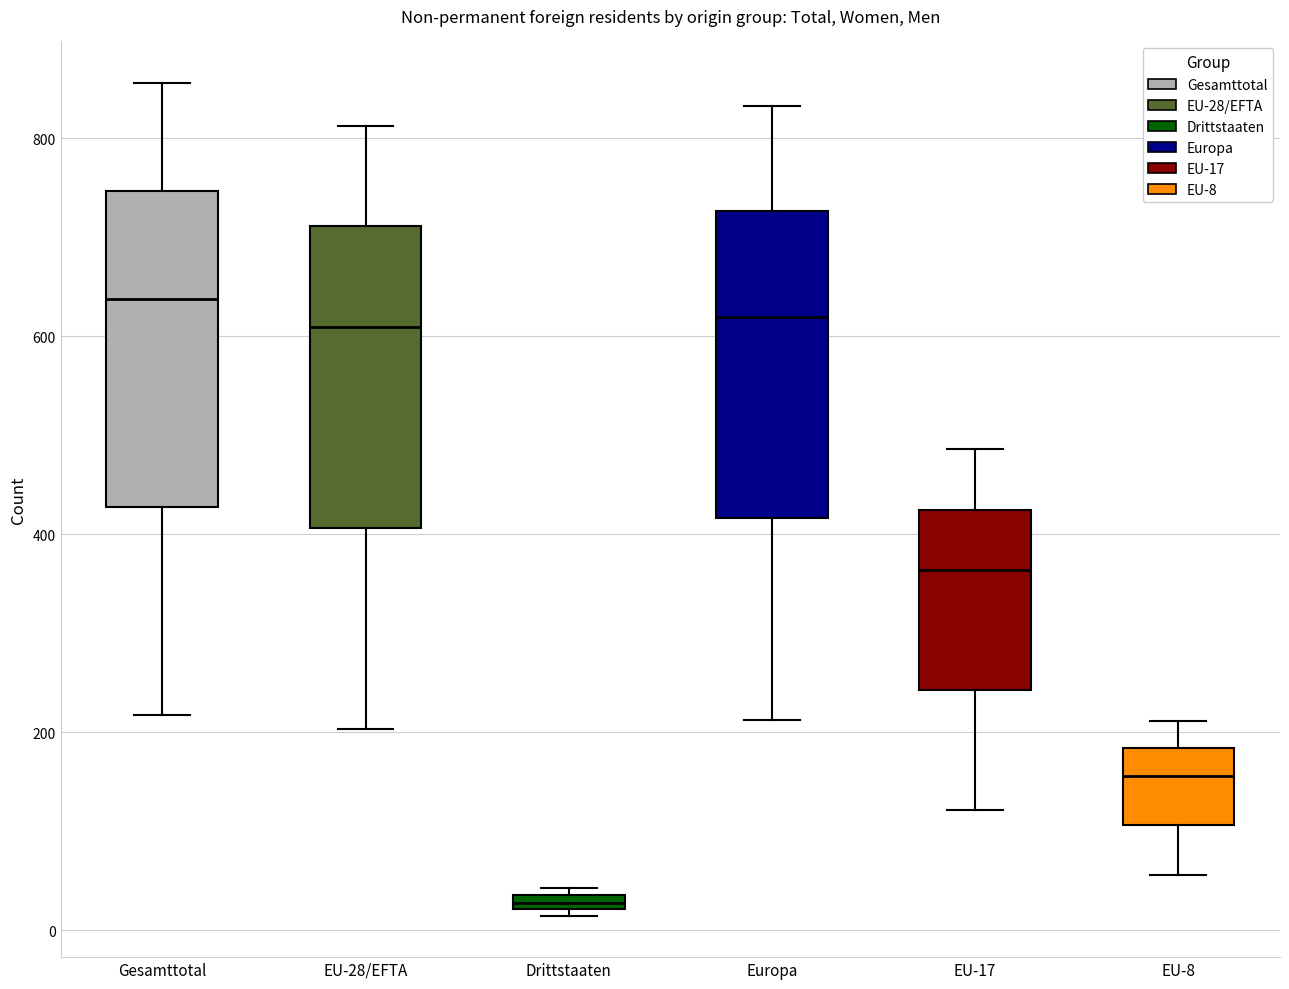

Where does the lower whisker of the box for EU-17 end on the y-axis? The values are not printed on the chart, so give them approximately, as read against the axis.

120